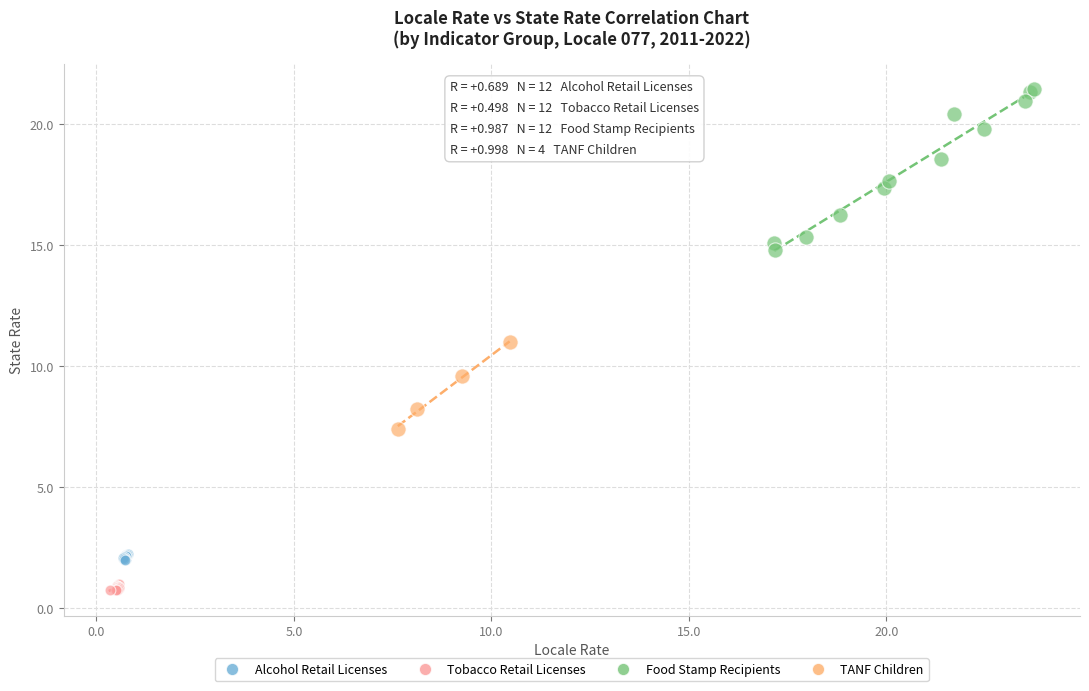

What are all the series names shown in the legend?

Alcohol Retail Licenses, Tobacco Retail Licenses, Food Stamp Recipients, TANF Children